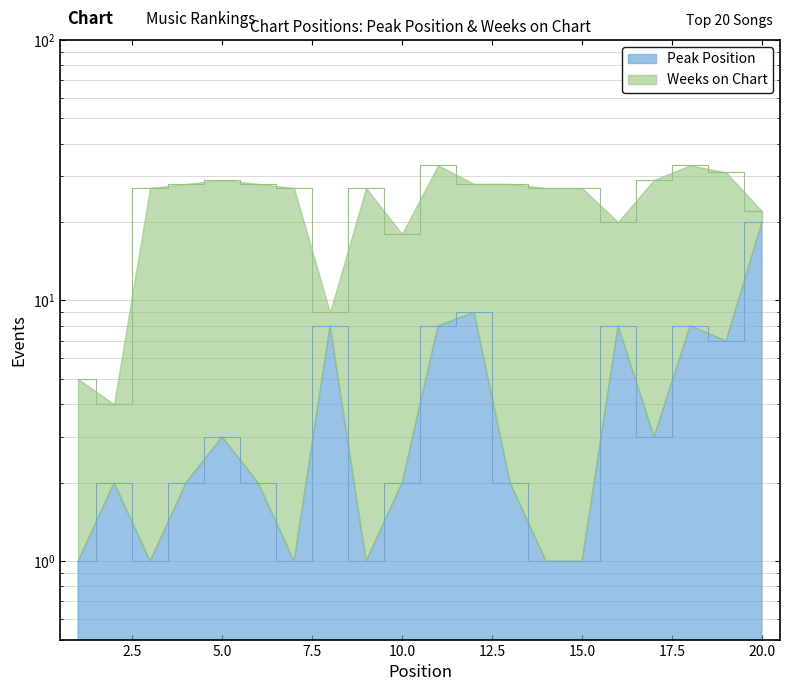

At which category does the data reach its first local valley?

3